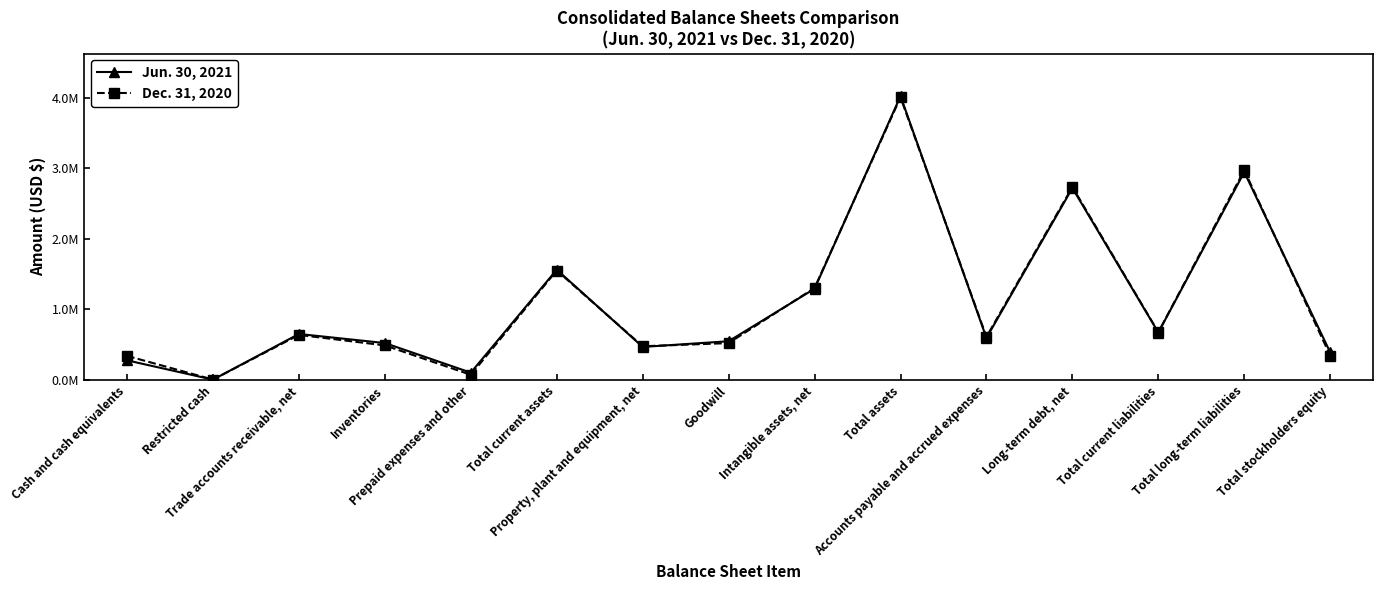

Is the value of Jun. 30, 2021 at Total stockholders equity greater than the value of Dec. 31, 2020 at Intangible assets, net?

No